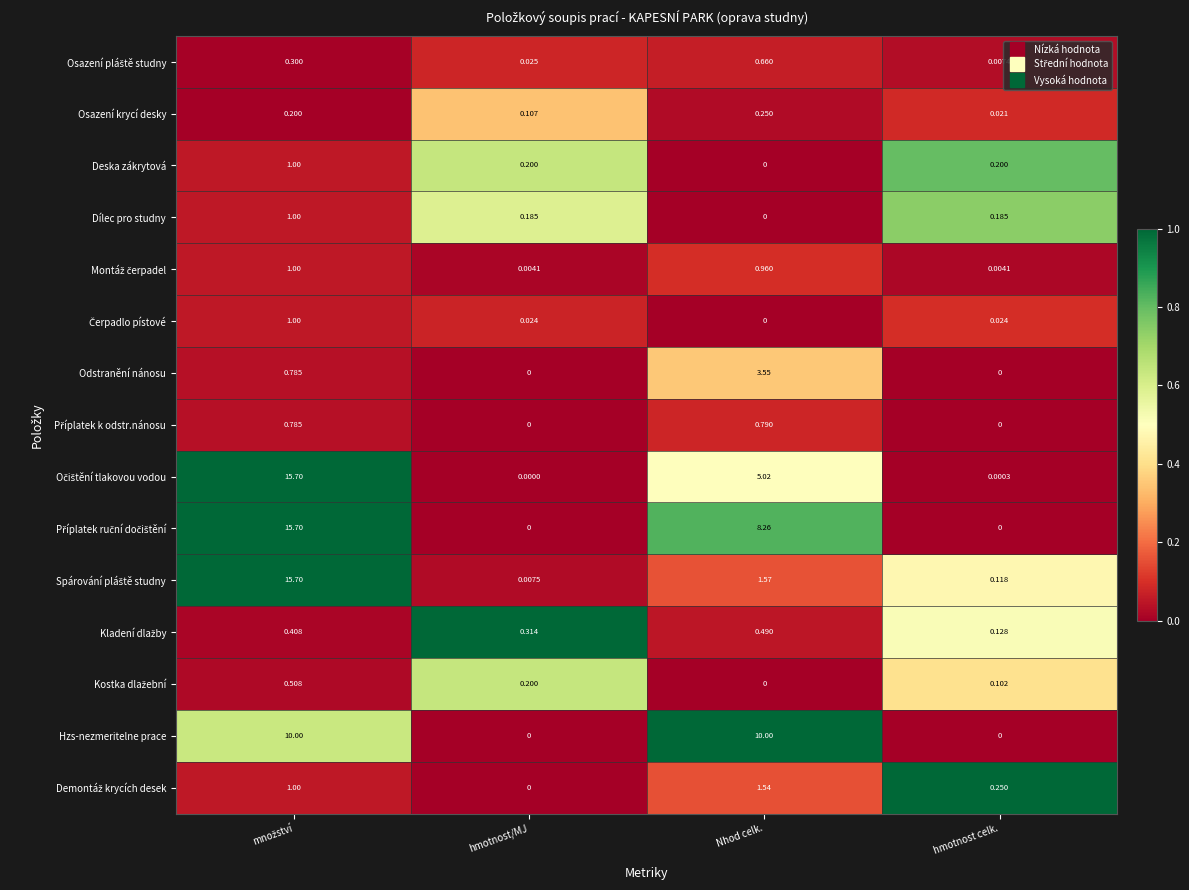

How many data points does each series have?

4